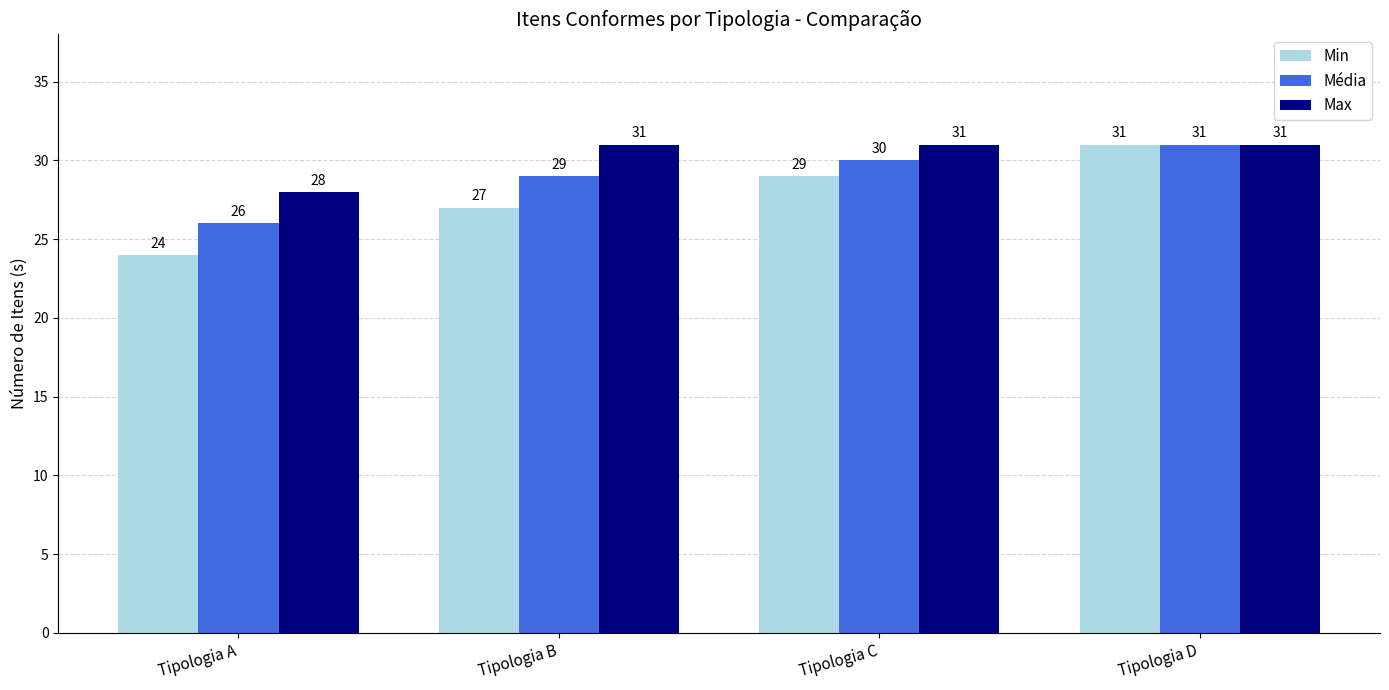

True or false: Min has a value of 27 at Tipologia B.

True